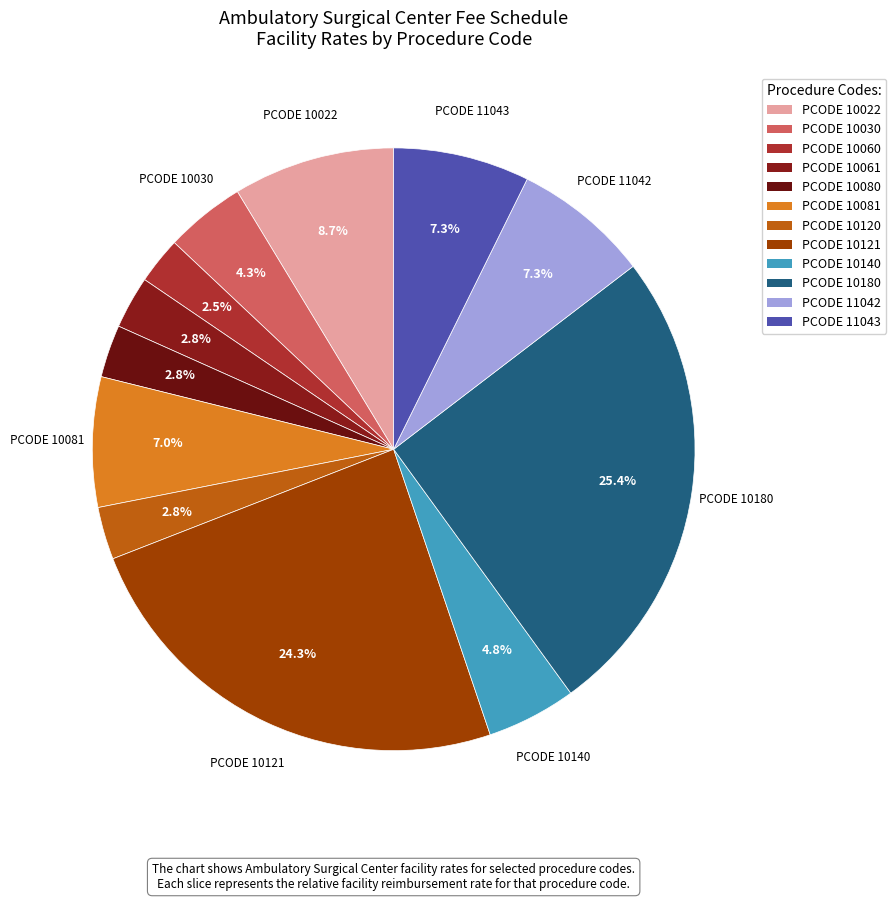

Is there a majority slice in this chart?

No